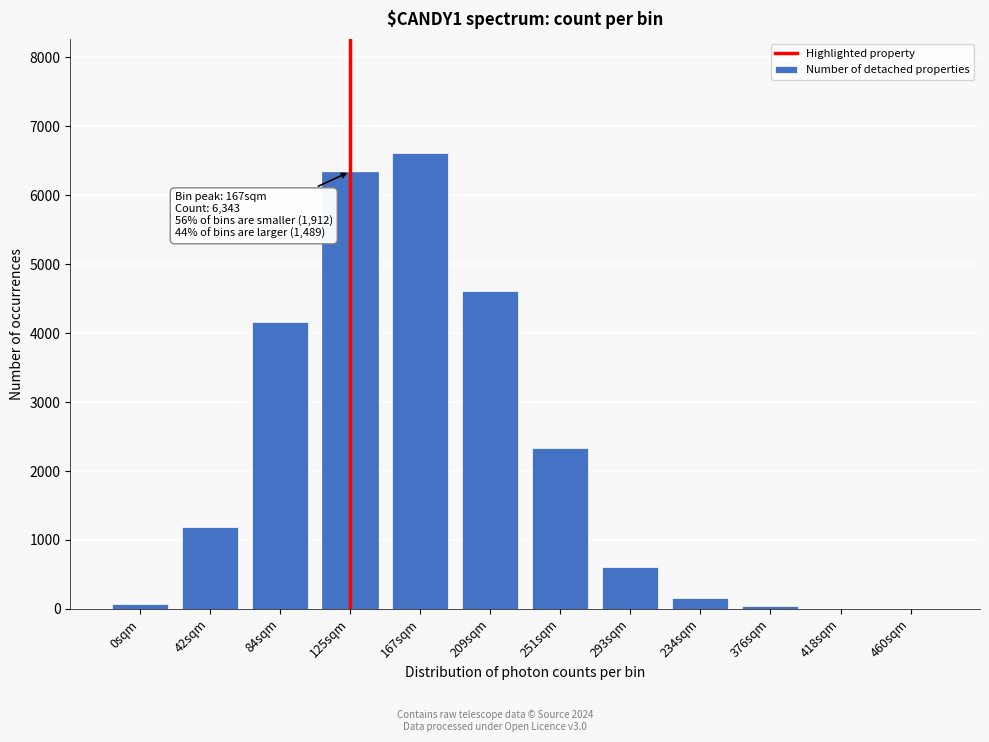

Is it true that the value at 42sqm is 1182?

True